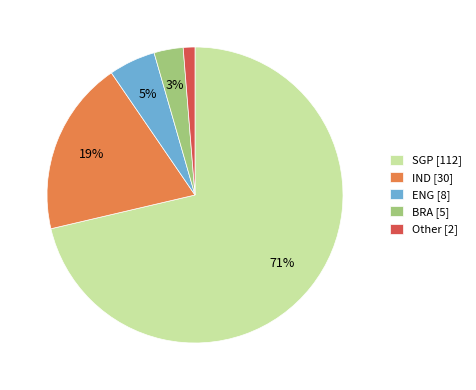

Which has a higher value, ENG [8] or IND [30]?

IND [30]